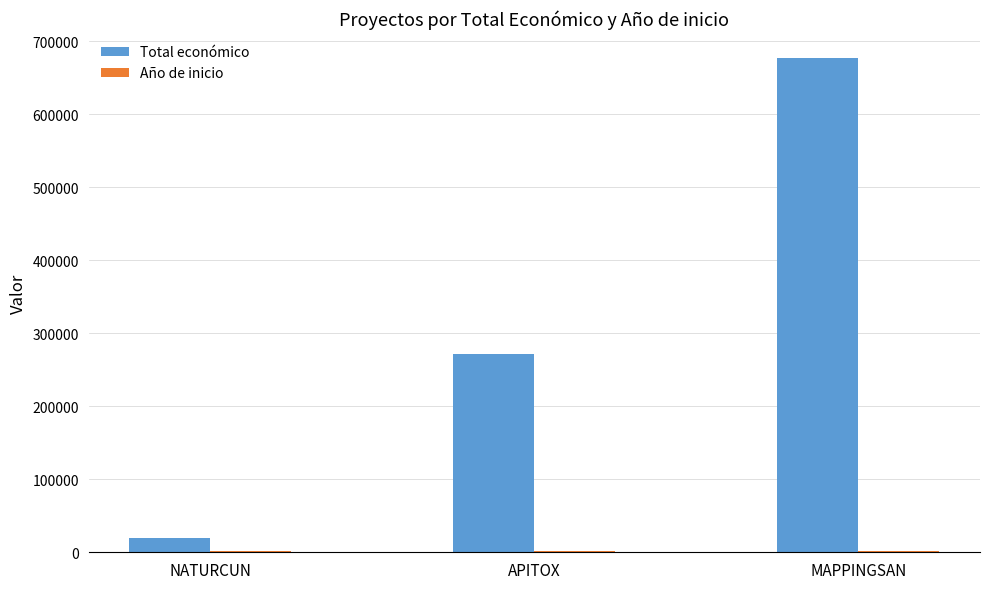

How many groups of bars are there?

3